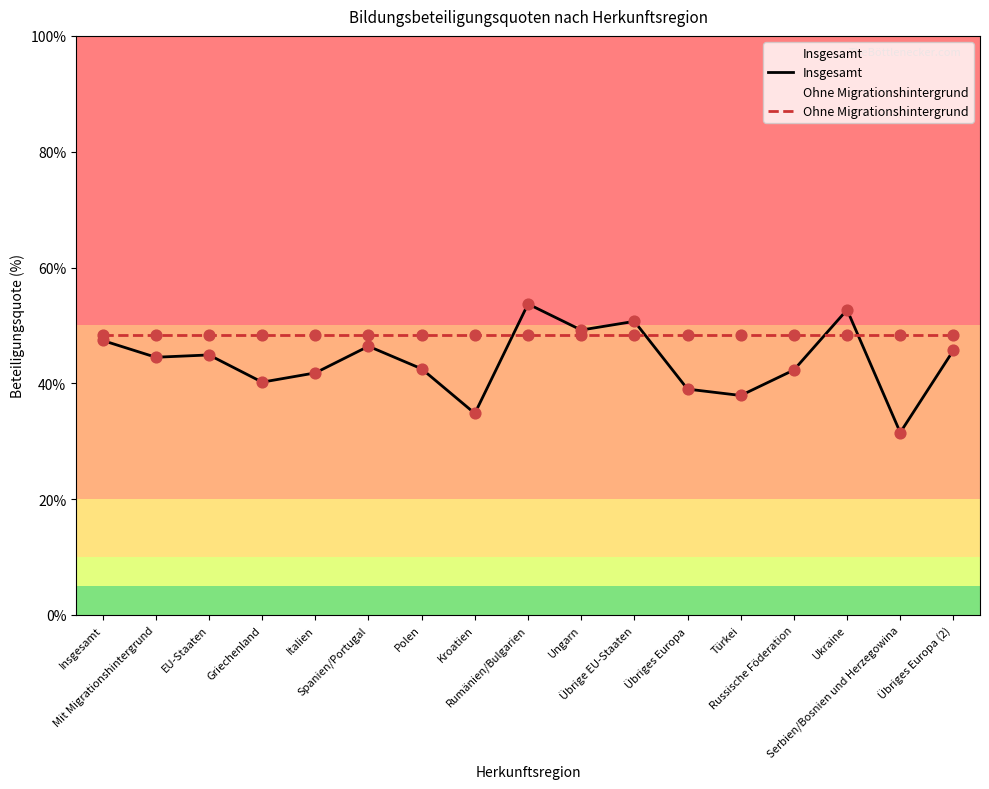

Is the value of Ohne Migrationshintergrund at Polen greater than the value of Insgesamt at Rumänien/Bulgarien?

No